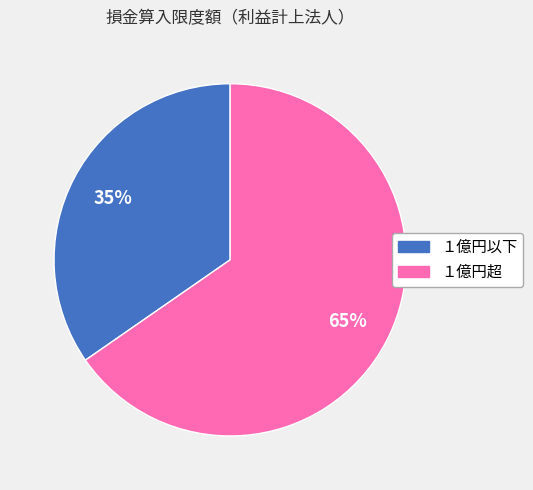

To the nearest percent, what is the combined percentage of １億円超 and １億円以下?

100%